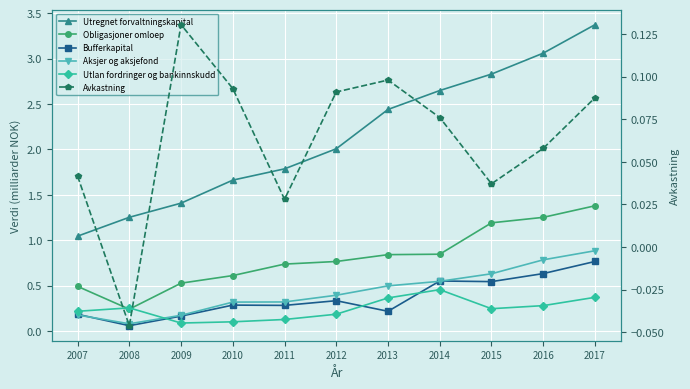

How many series are shown in this chart?

6